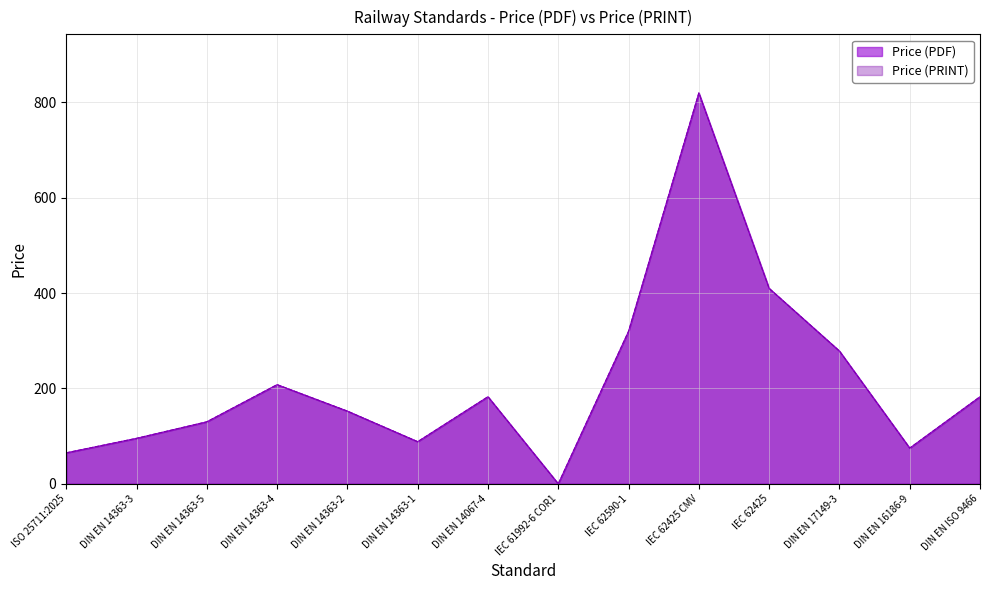

Where is Price (PRINT) nearest to the value 410?

IEC 62425